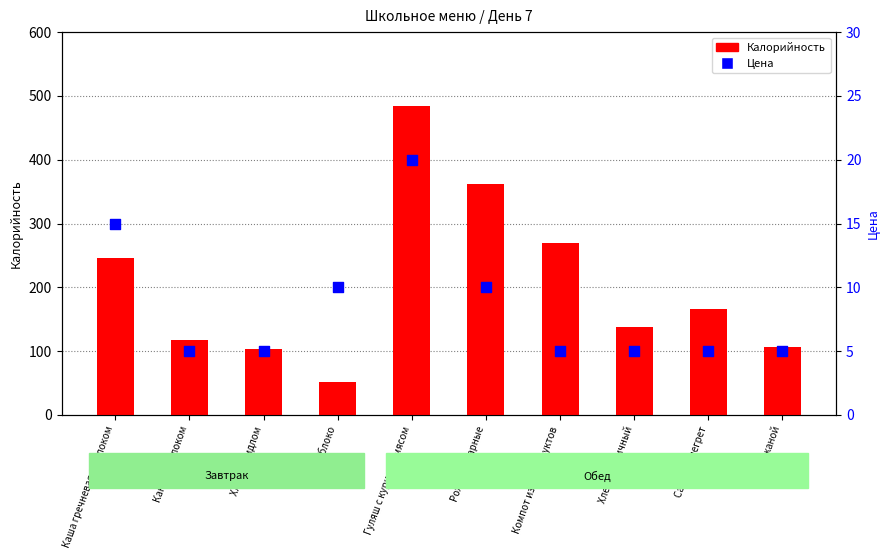

What are all the series names shown in the legend?

Калорийность, Цена